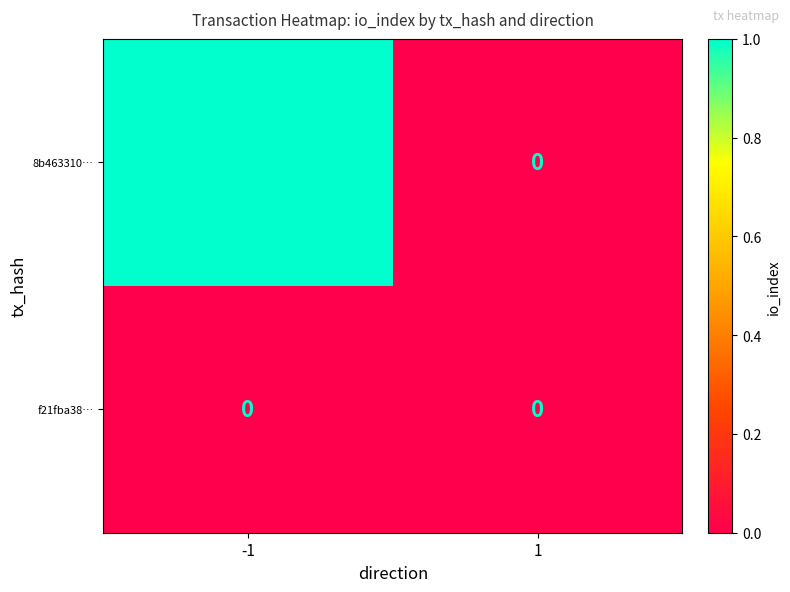

The value of 8b463310… at -1 is 1. True or false?

True